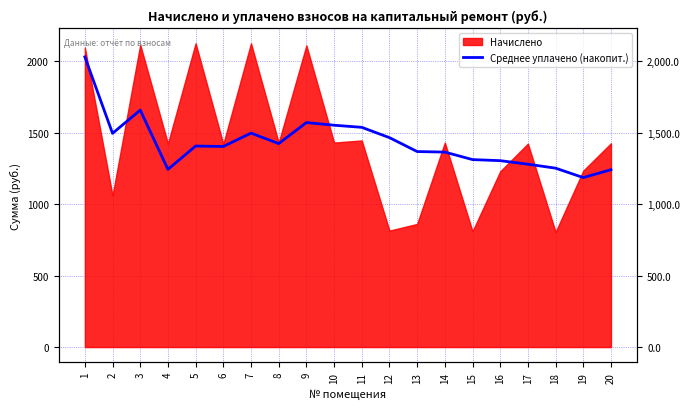

The chart shows a value of 2116.2 at 12. True or false?

False